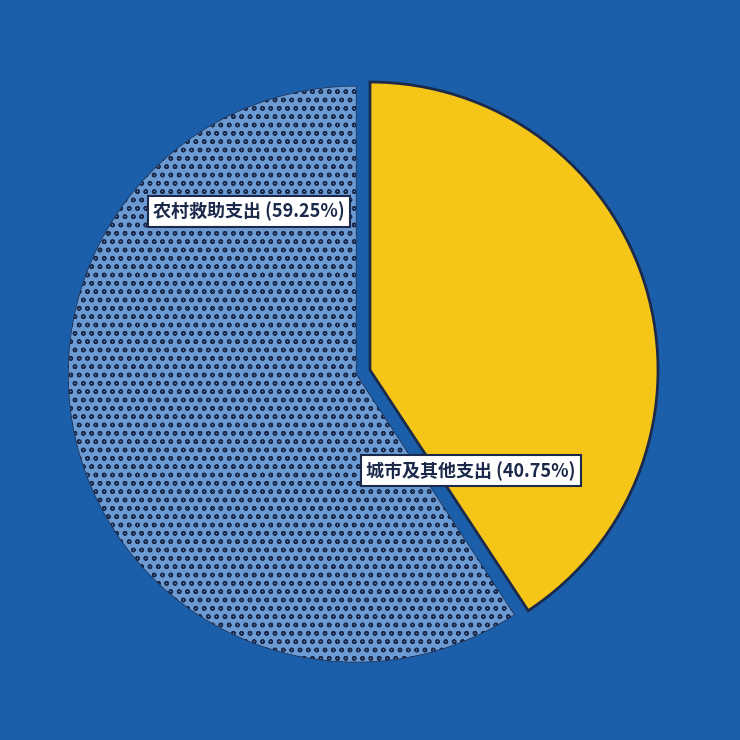

Is there any slice that represents more than half of the pie?

Yes